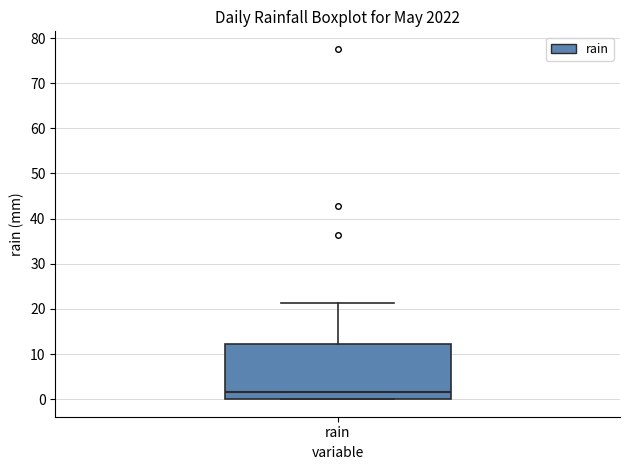

Transcribe this box plot: give where the median line is, the range the box spans, and where the two whiskers end, as read against the y-axis. The values are not printed on the chart, so give them approximately, as read against the axis.

median 2, box 0 to 12, whiskers 0 to 21